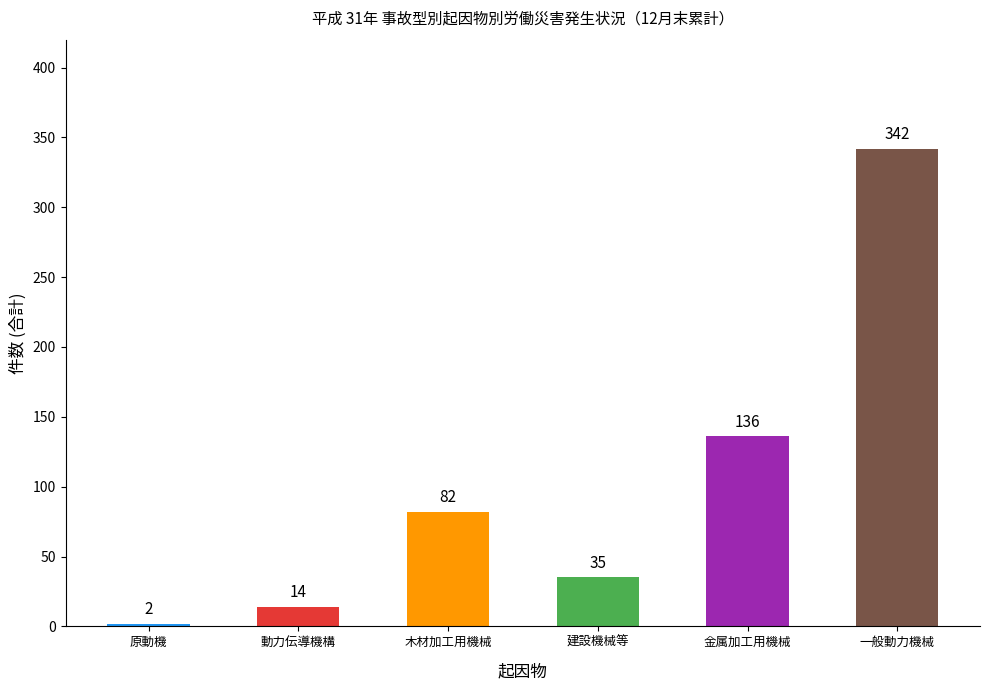

How many values are below 82?

3